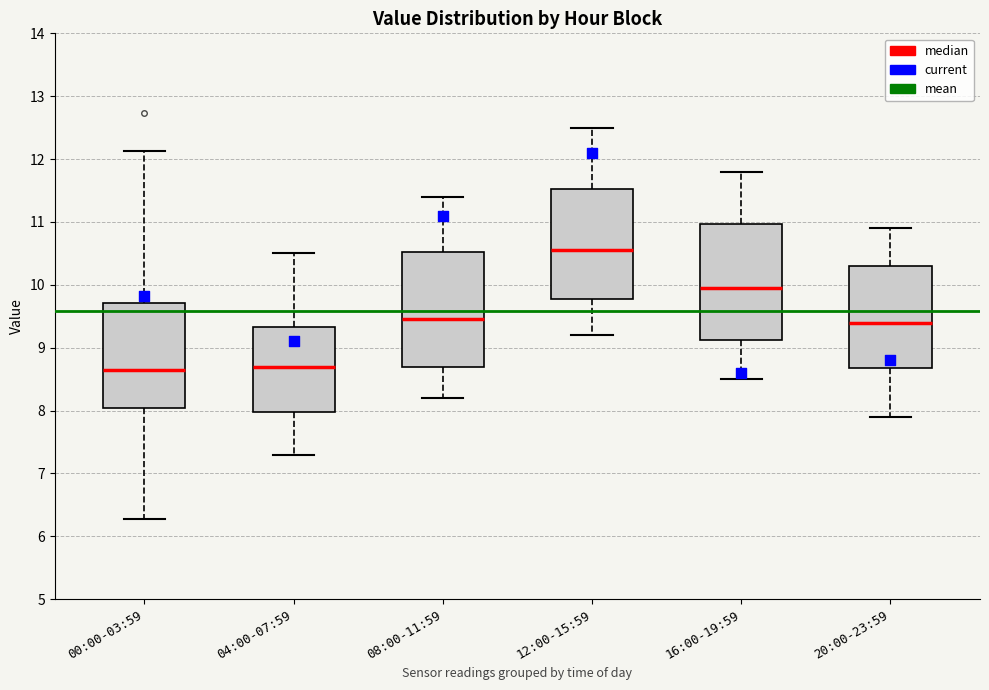

Reading left to right, read every box against the y-axis: the position of its median line, the range the box covers, and the ends of its whiskers. The values are not printed on the chart, so give them approximately, as read against the axis.

00:00-03:59: median 8.7, box 8.0 to 9.7, whiskers 6.3 to 12.1
04:00-07:59: median 8.7, box 8.0 to 9.3, whiskers 7.3 to 10.5
08:00-11:59: median 9.5, box 8.7 to 10.5, whiskers 8.2 to 11.4
12:00-15:59: median 10.6, box 9.8 to 11.5, whiskers 9.2 to 12.5
16:00-19:59: median 10.0, box 9.1 to 11.0, whiskers 8.5 to 11.8
20:00-23:59: median 9.4, box 8.7 to 10.3, whiskers 7.9 to 10.9